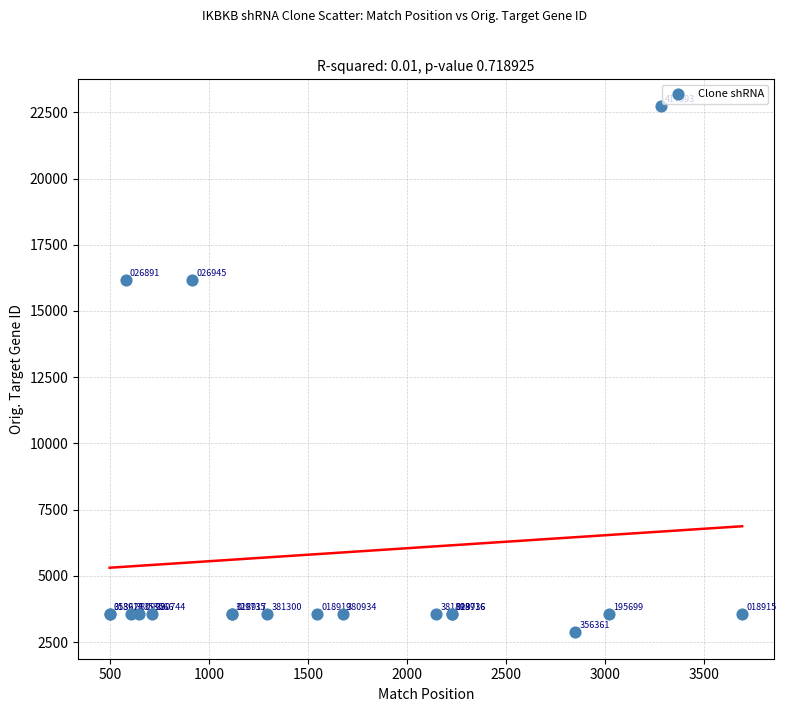

What Y value in the scatter plot is closest to 12807?

16150